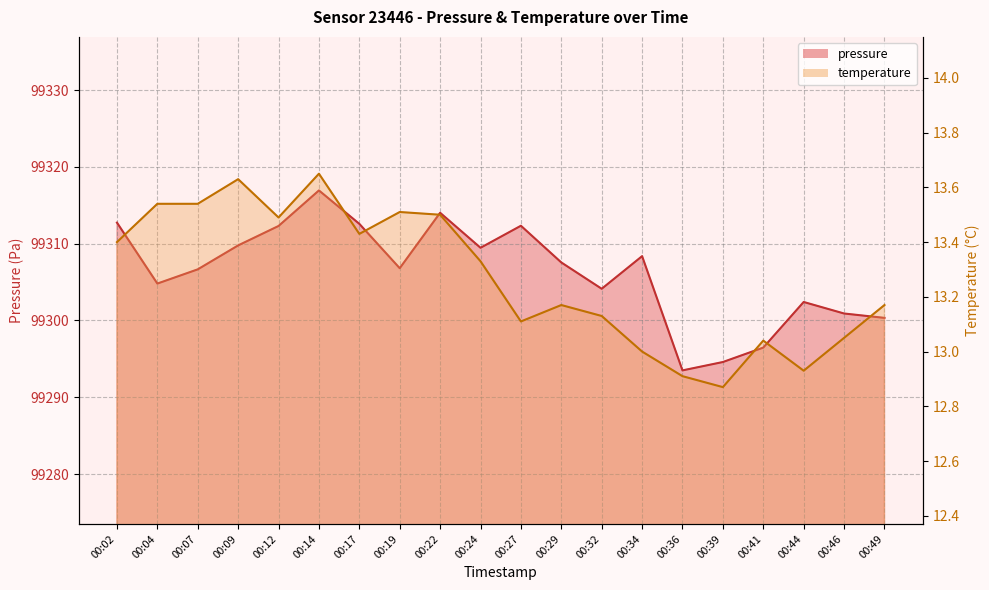

What is the average value of the pressure line series?

99306.3